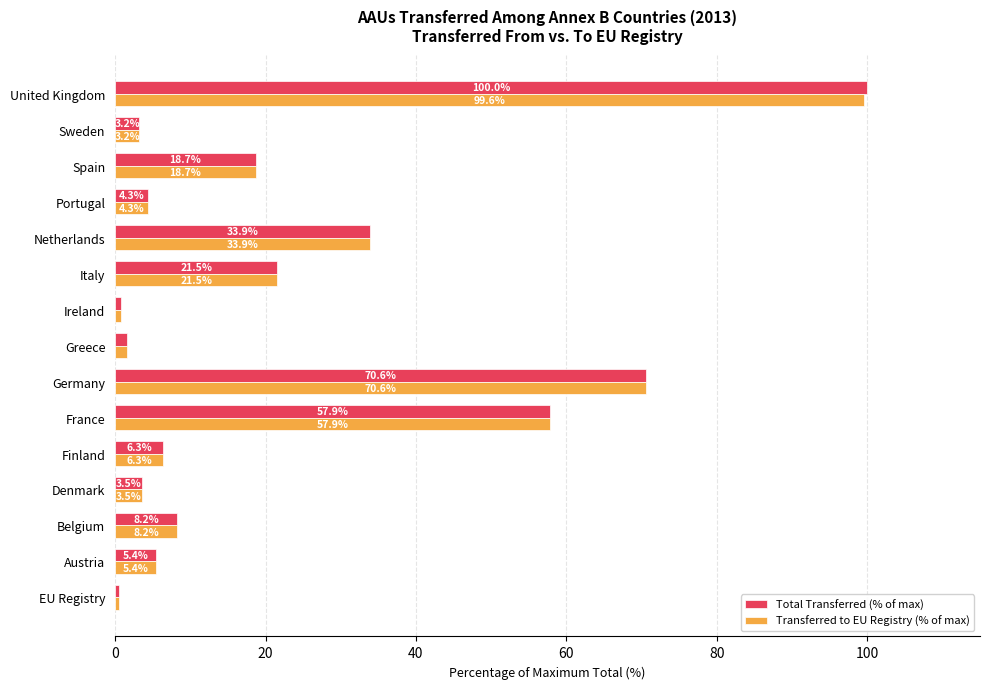

At which label does Total Transferred (% of max) reach its minimum?

EU Registry